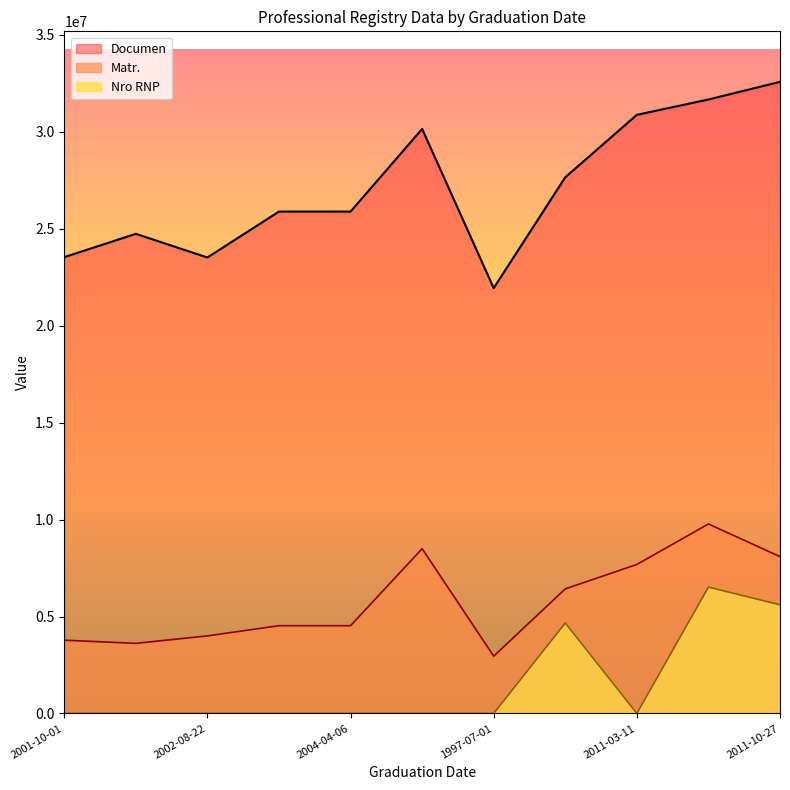

Reading left to right, what are all the values shown in this chart?

Matr.: 3778504.9	3615712.2	4000202.9	4526066.3	4526066.3	8498423.1	2954902.2	6424957.8	7684459.4	9773989.8	8090370.3
Documen: 23538107.0	24739875.0	23520758.0	25888978.0	25888978.0	30149885.0	21941428.0	27657620.0	30878561.0	31669877.0	32579966.0
Nro RNP: 0.0	0.0	0.0	0.0	0.0	0.0	0.0	4665990.7	0.0	6515993.2	5604120.9